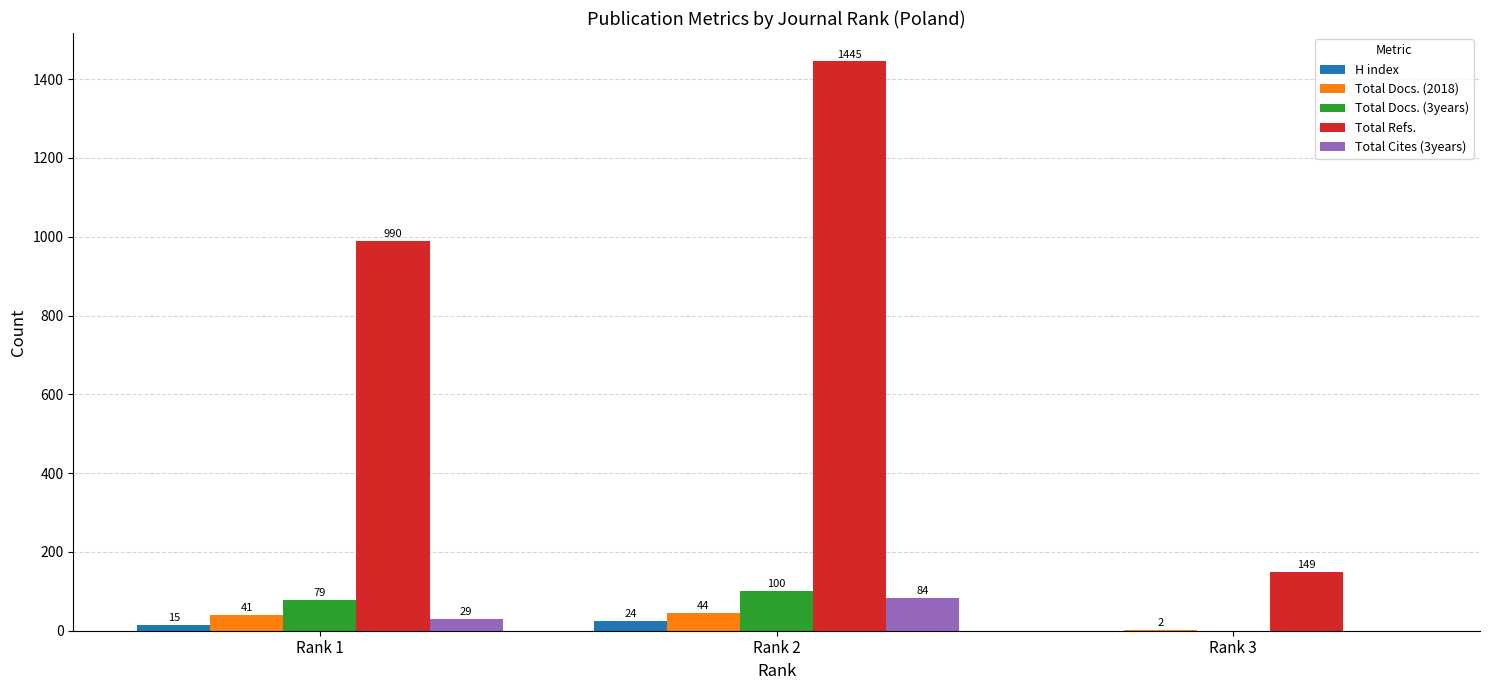

Does the chart contain stacked bars?

No